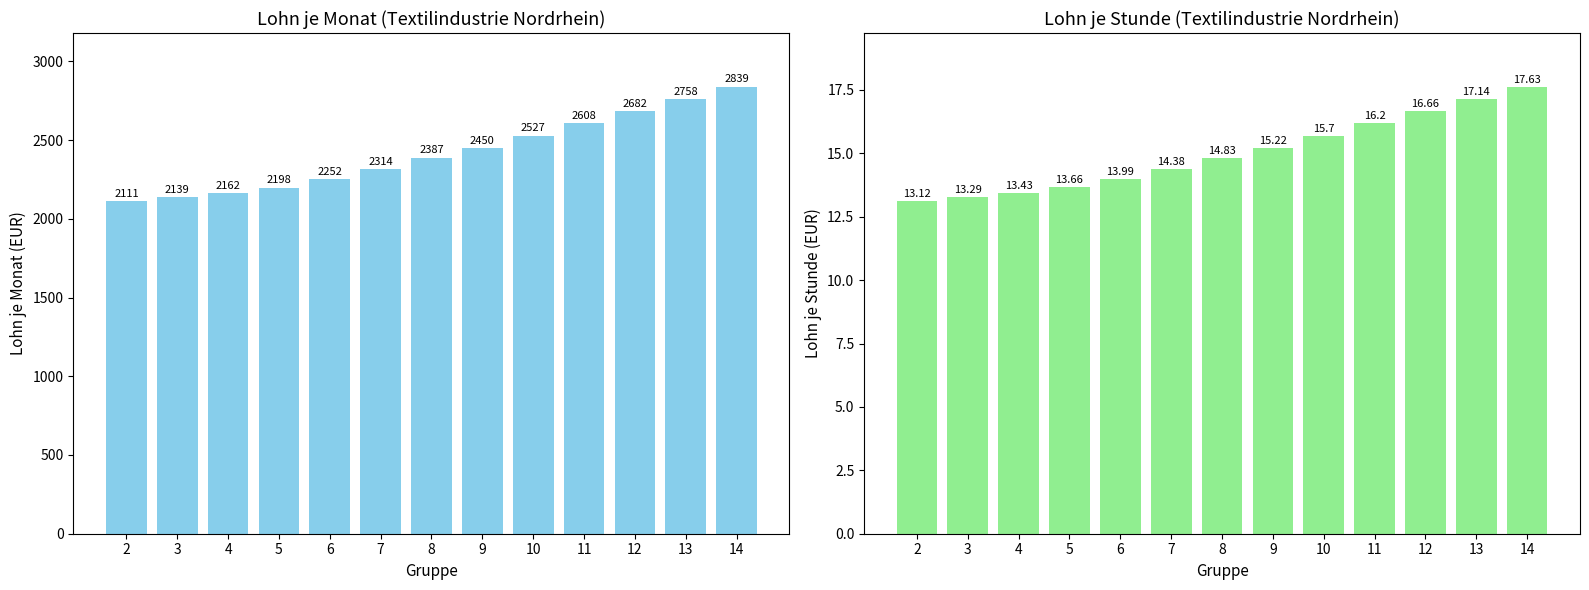

What is the average value of the Lohn je Monat series?

2417.5